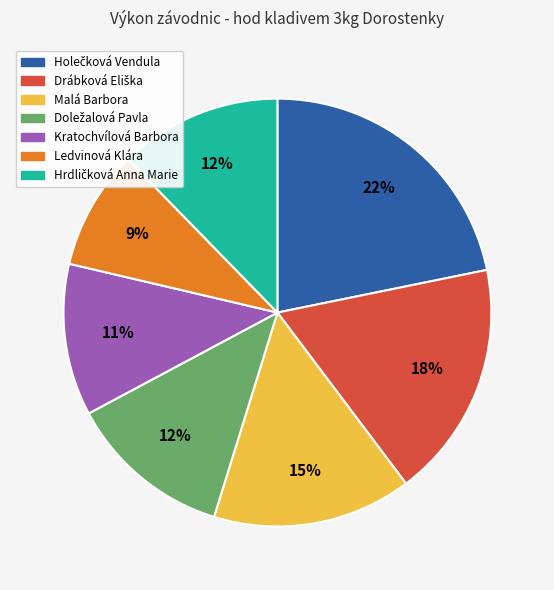

How many slices are in this pie chart?

7